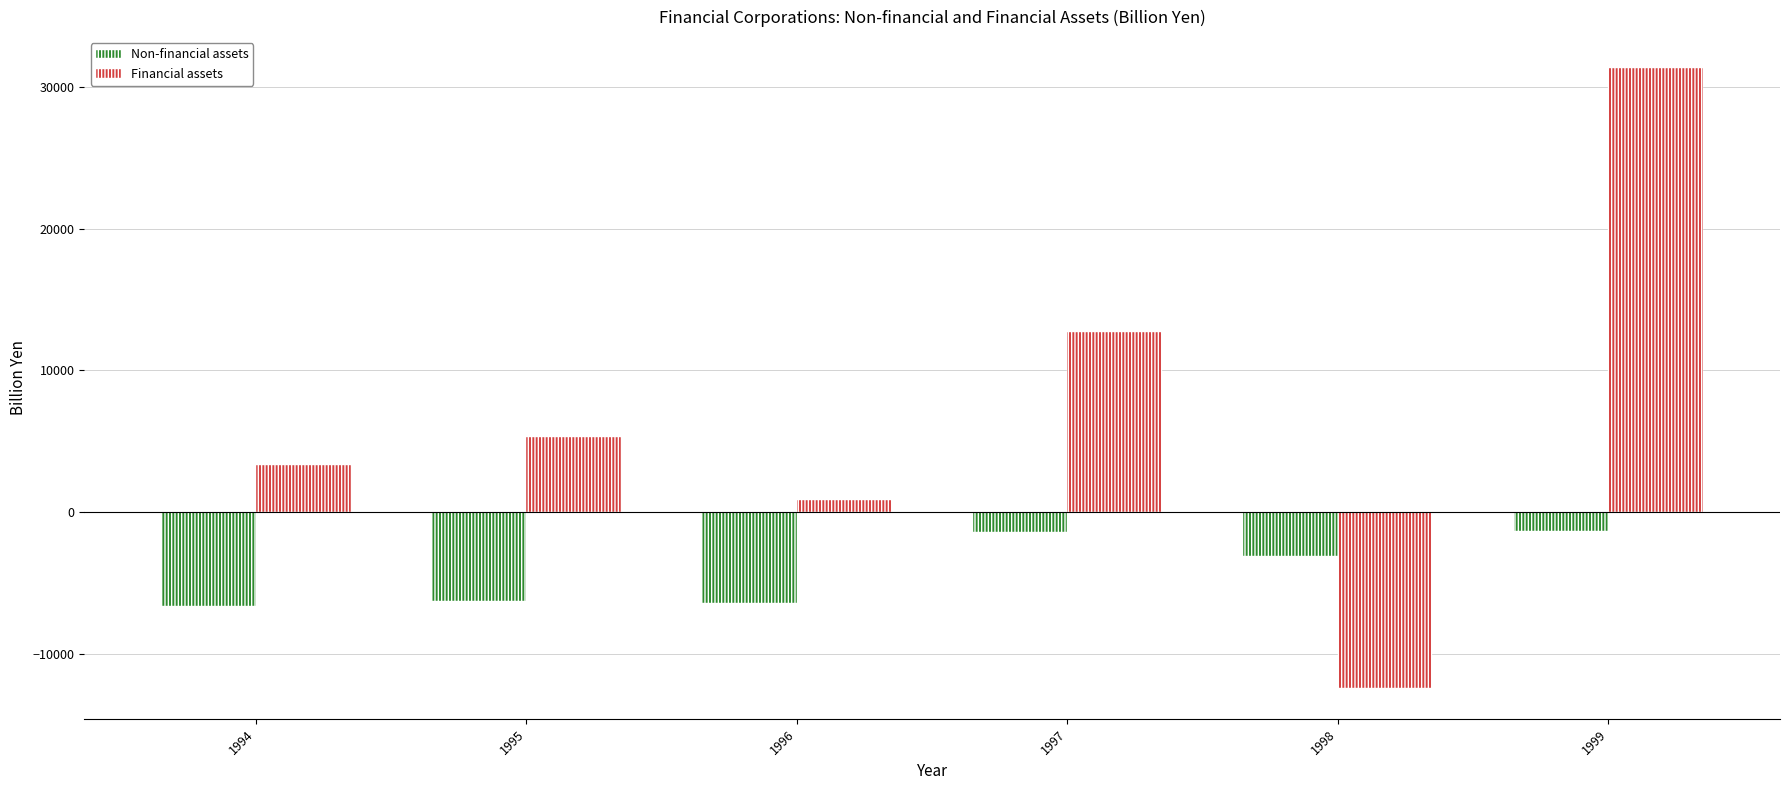

Between 1994 and 1997, which series saw the biggest shift?

Financial assets